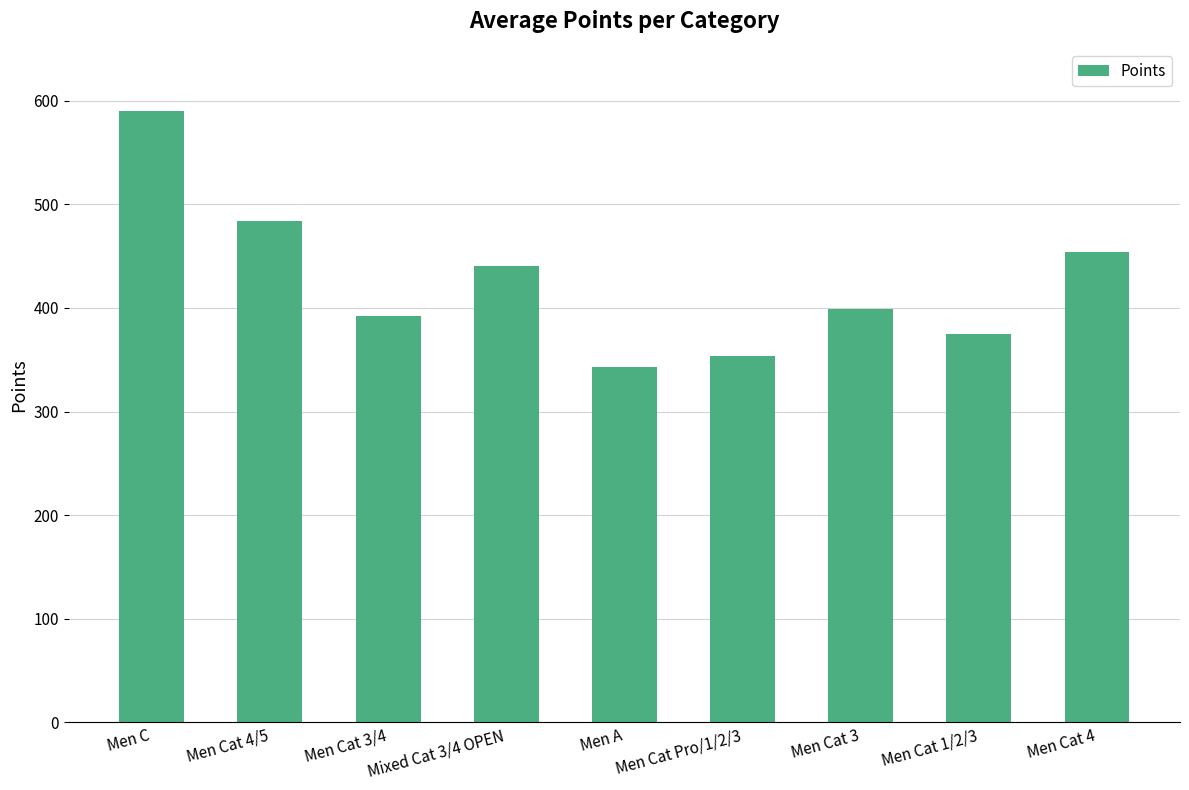

At which category does the chart reach its minimum across all series?

Men A